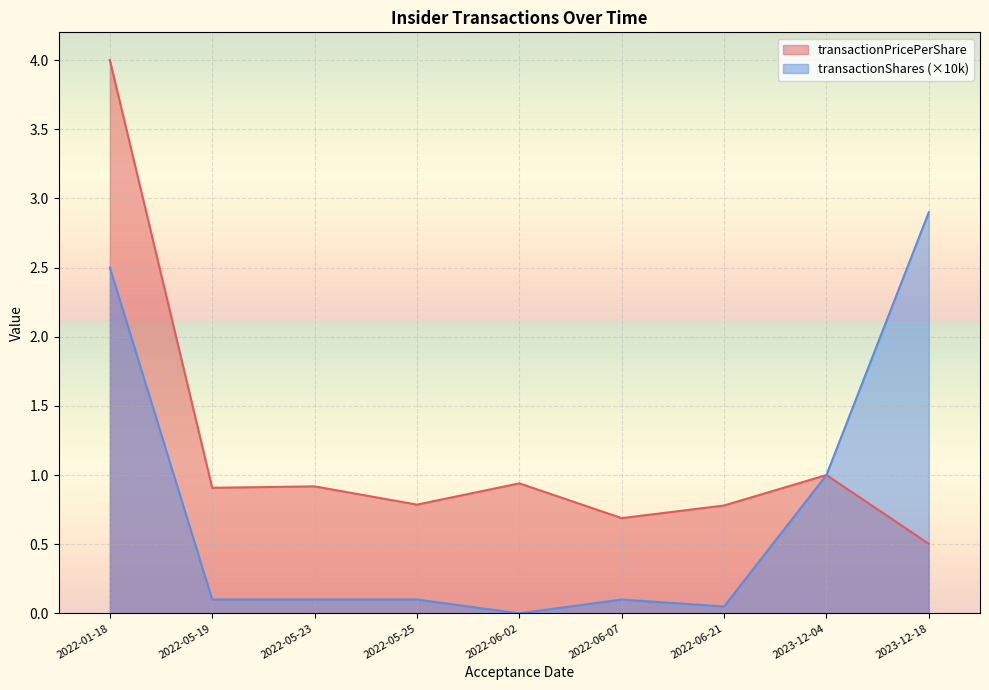

Is it true that transactionShares equals 0.0 at 2022-06-02?

True